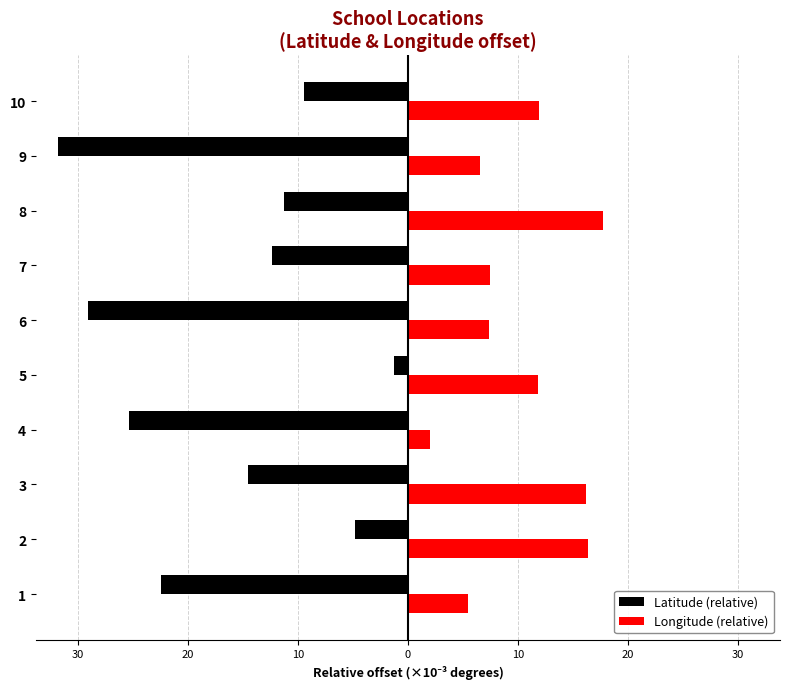

What are all the series names shown in the legend?

Latitude (relative), Longitude (relative)